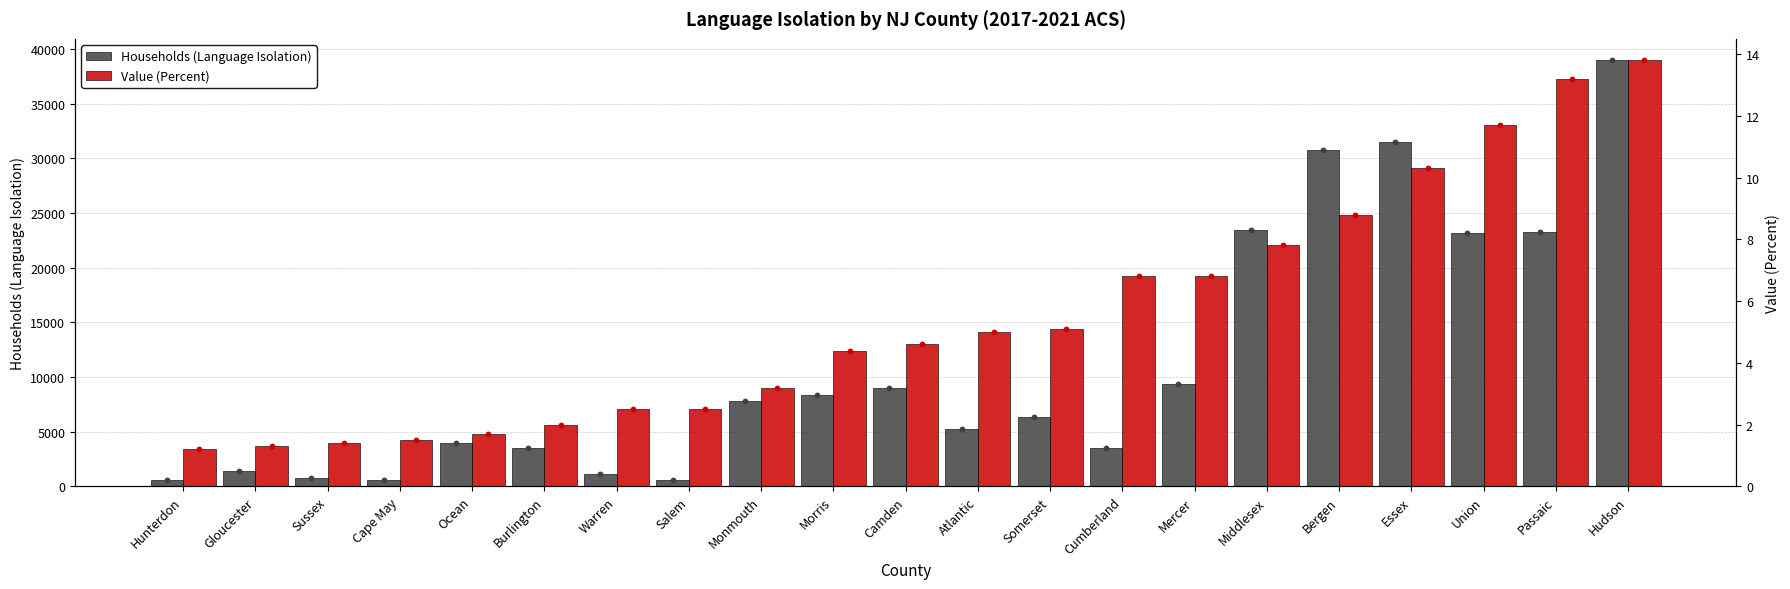

Which series has the largest Y range (max minus min)?

Households (Language Isolation)